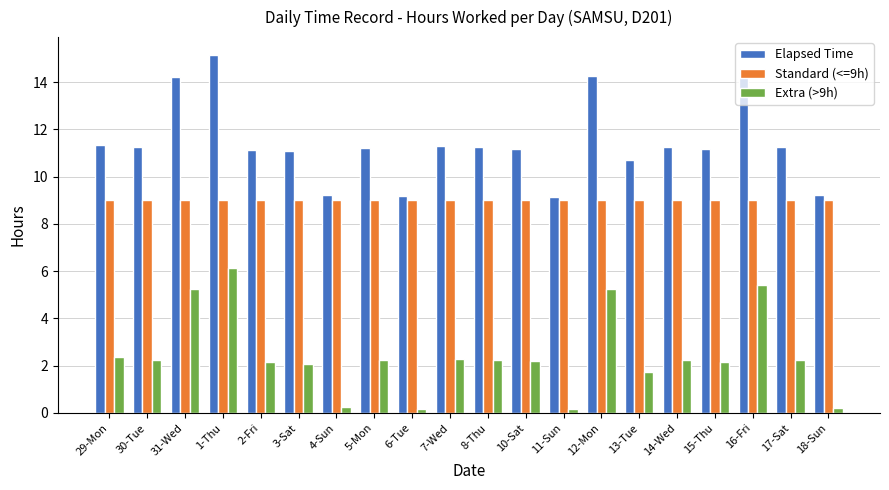

What is the spread (max minus min) of values at 18-Sun?

9.0